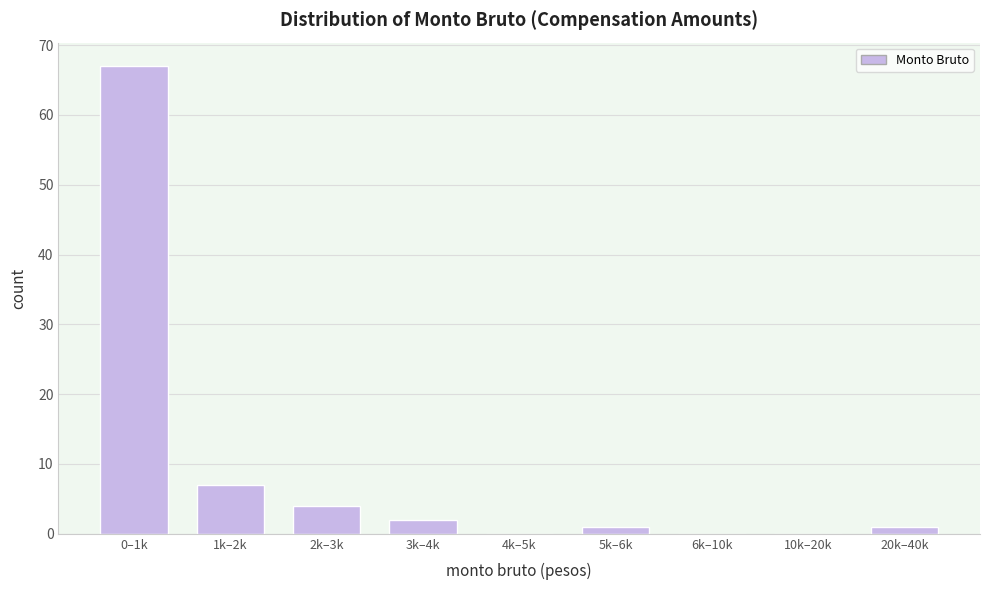

Reading right to left, extract all data points from this chart.

20k–40k=1	10k–20k=0	6k–10k=0	5k–6k=1	4k–5k=0	3k–4k=2	2k–3k=4	1k–2k=7	0–1k=67